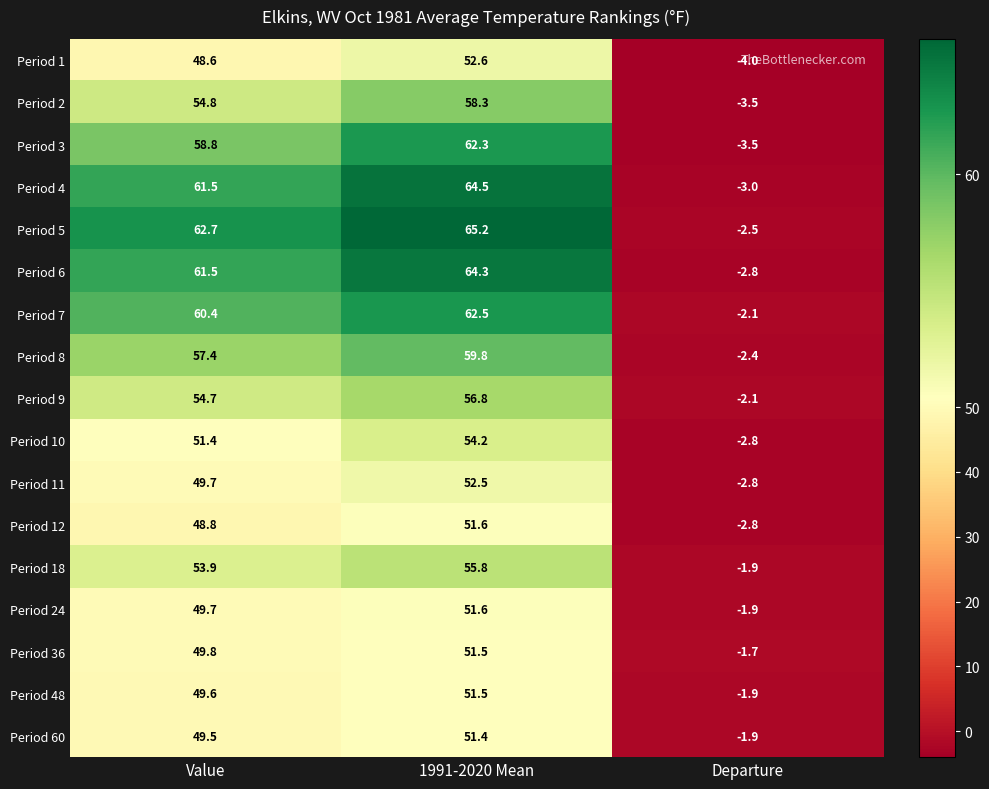

What is the sum of all Period 48 values?

99.2